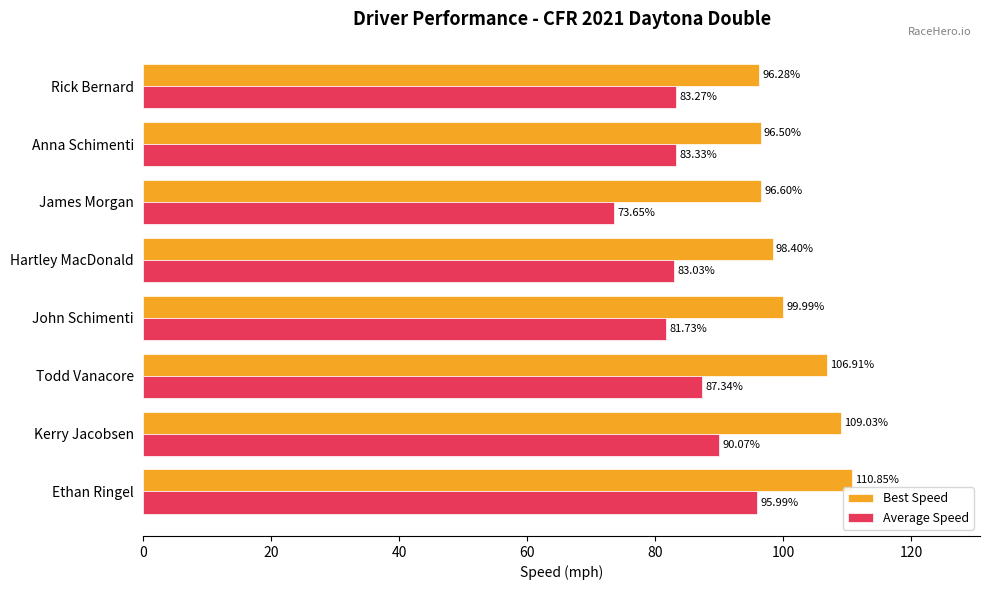

Between Ethan Ringel and Rick Bernard, which series saw the biggest shift?

Best Speed